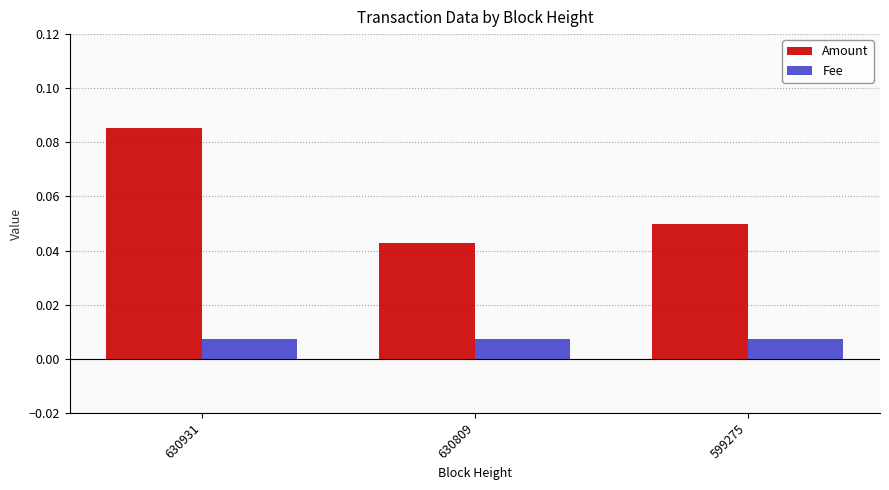

What are all the series names shown in the legend?

Amount, Fee